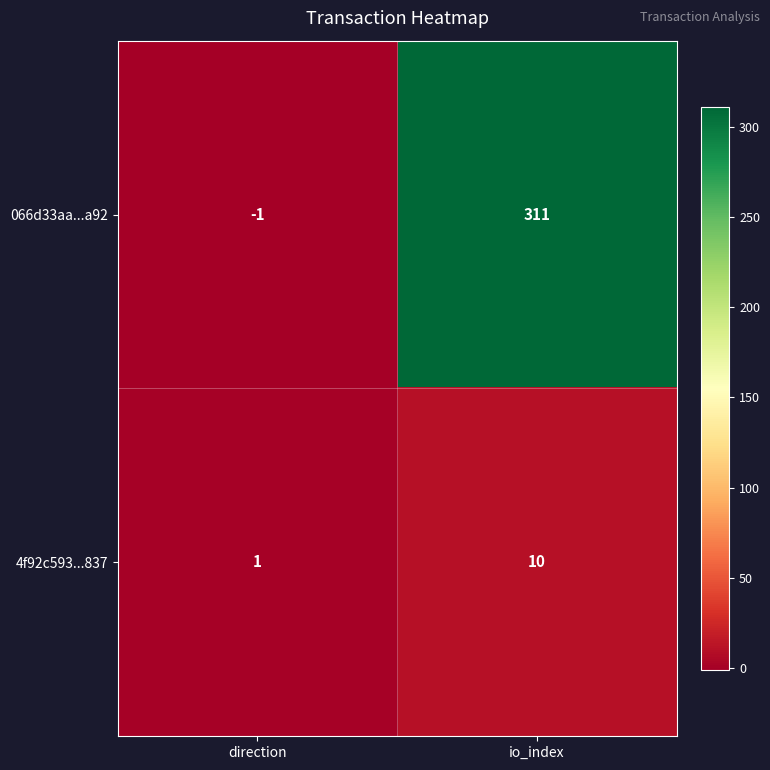

Which series has the largest total across all categories?

066d33aa...a92